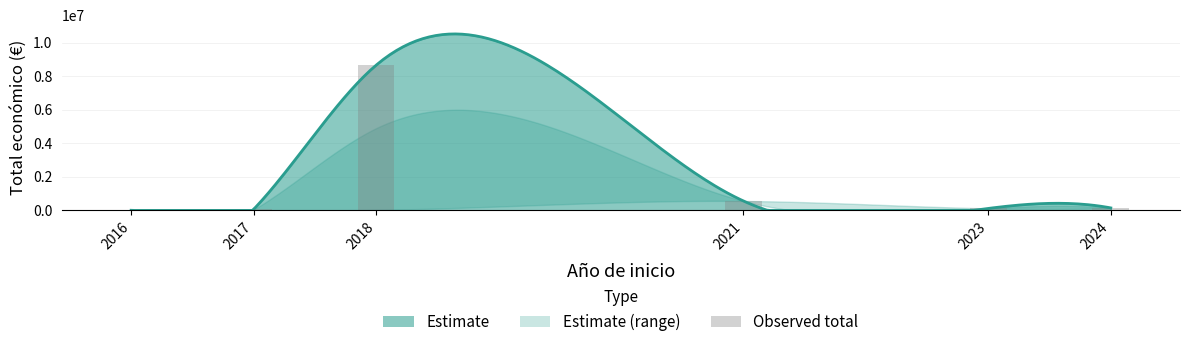

What is the value of the 6th bar from the left?

150000